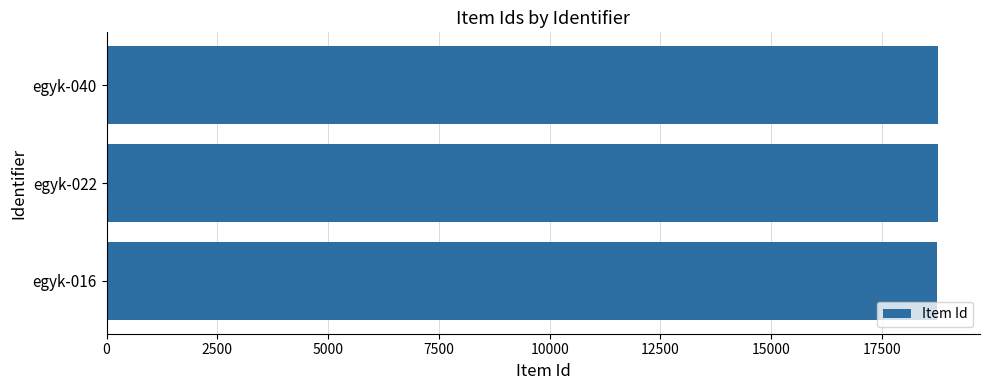

Is it true that the value at egyk-040 is 9353?

False